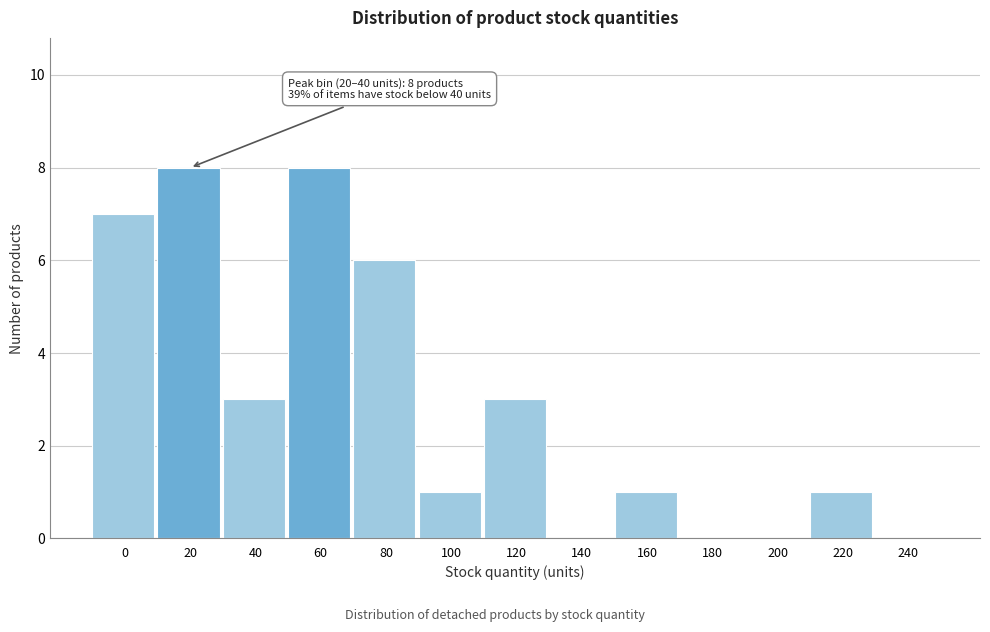

Reading left to right, list all the values displayed in this chart.

0=7	20=8	40=3	60=8	80=6	100=1	120=3	140=0	160=1	180=0	200=0	220=1	240=0